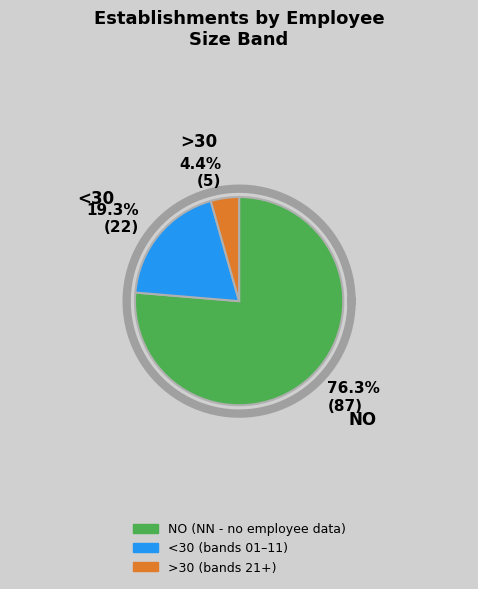

Is there any slice that represents more than half of the pie?

Yes